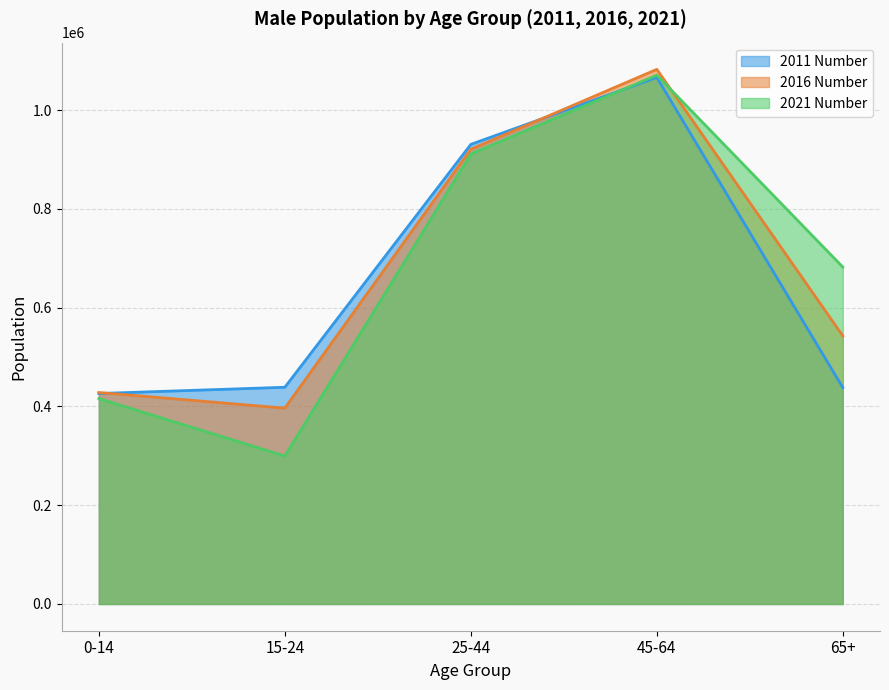

What is the value of the 2011 Number point at the 2nd from the left?

438907